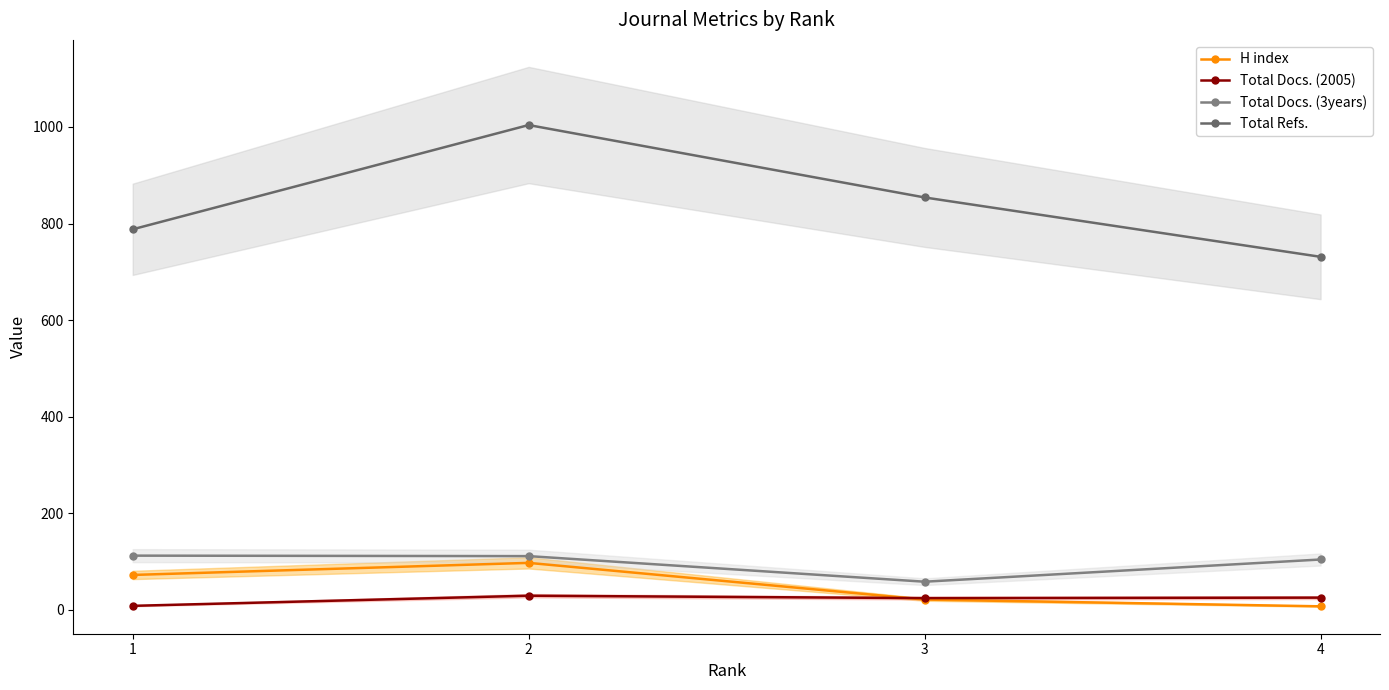

Reading right to left, what are all the values shown in this chart?

H index: 4=7	3=21	2=97	1=72
Total Docs. (2005): 4=25	3=24	2=29	1=8
Total Docs. (3years): 4=104	3=58	2=111	1=112
Total Refs.: 4=731	3=854	2=1004	1=788